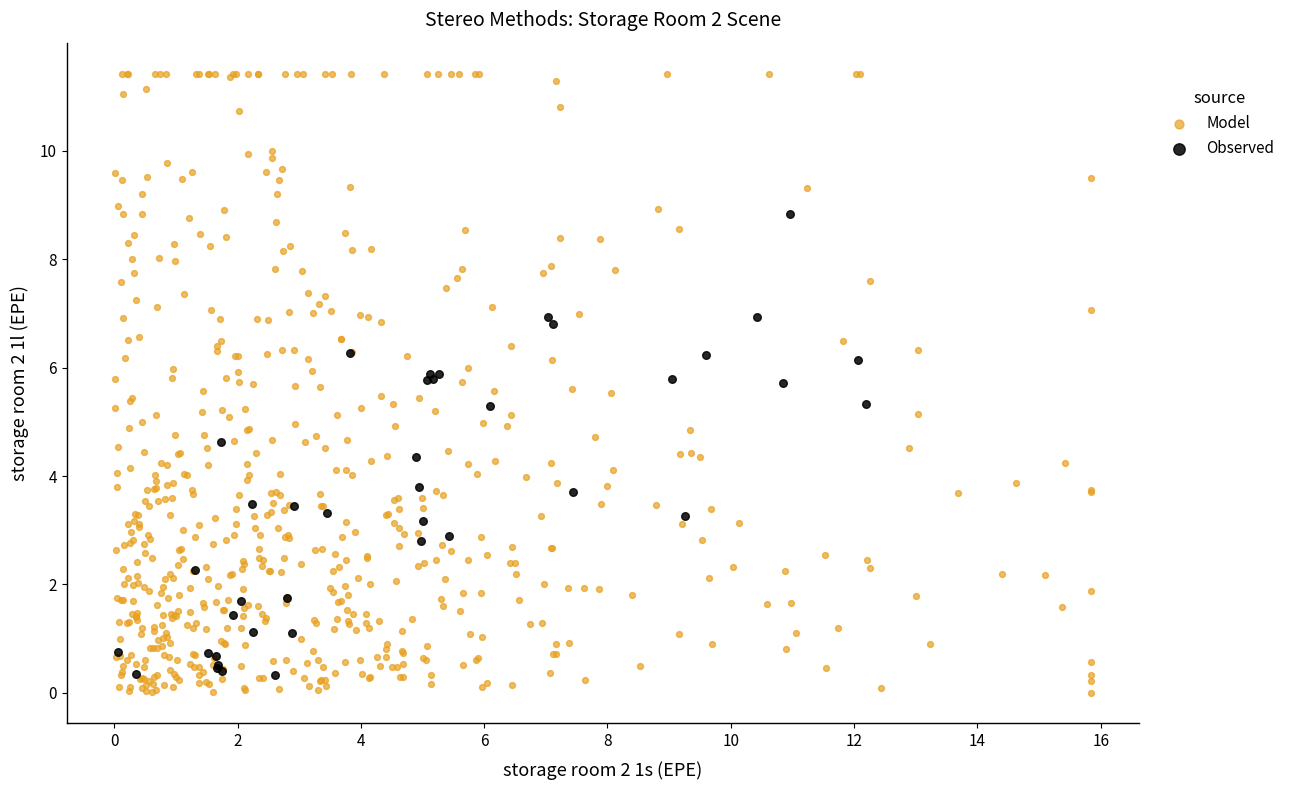

Which series reaches the maximum Y coordinate?

Model